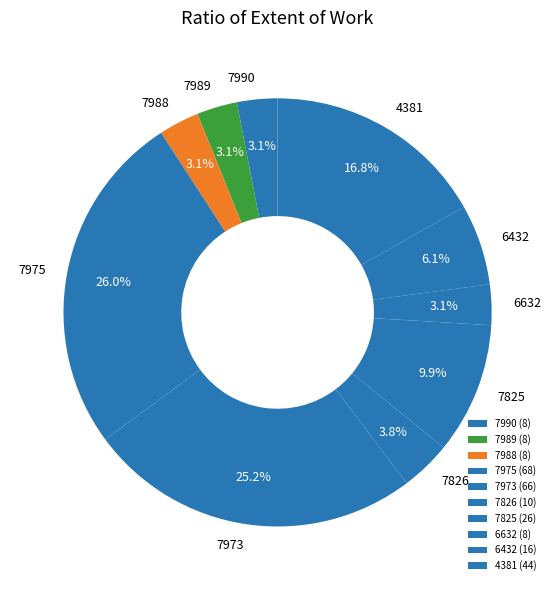

Combined, do 4381 and 7973 account for over 50%?

No